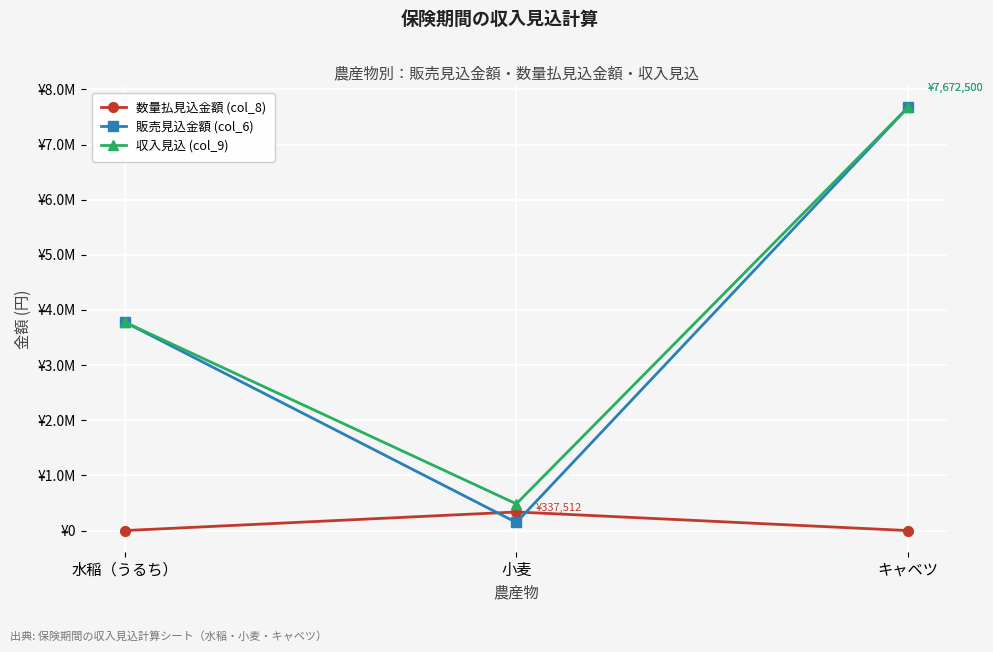

What are all the series names shown in the legend?

数量払見込金額 (col_8), 販売見込金額 (col_6), 収入見込 (col_9)